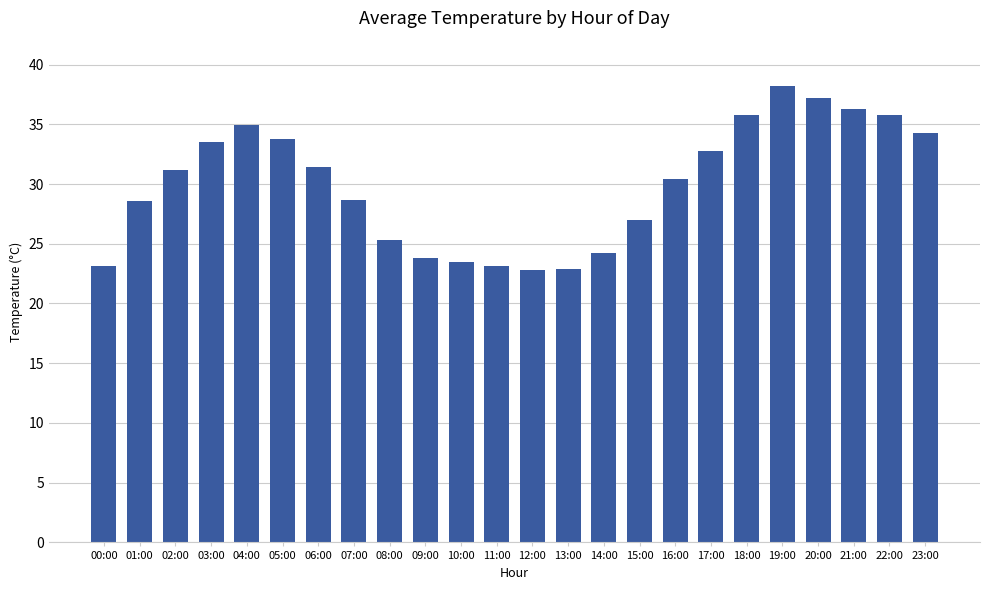

How many data points does each series have?

24